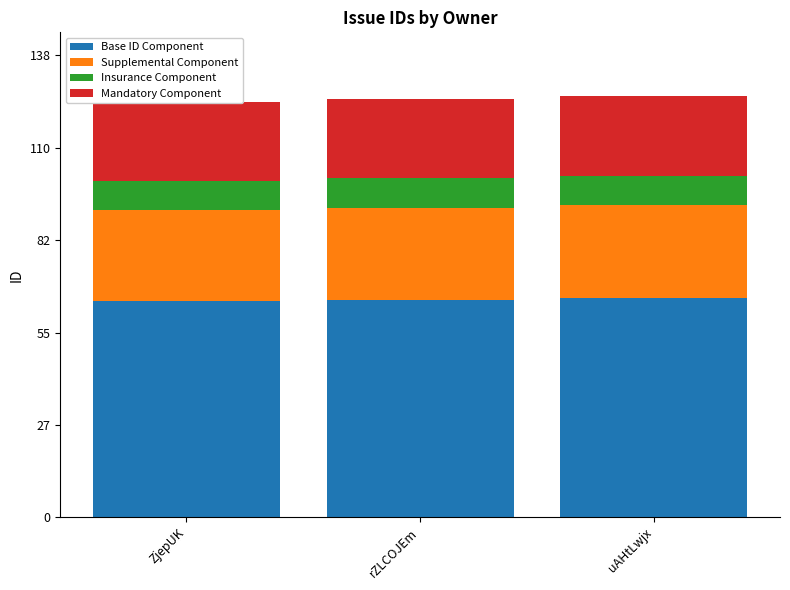

Which series changed the most between ZjepUK and rZLCOJEm?

Base ID Component